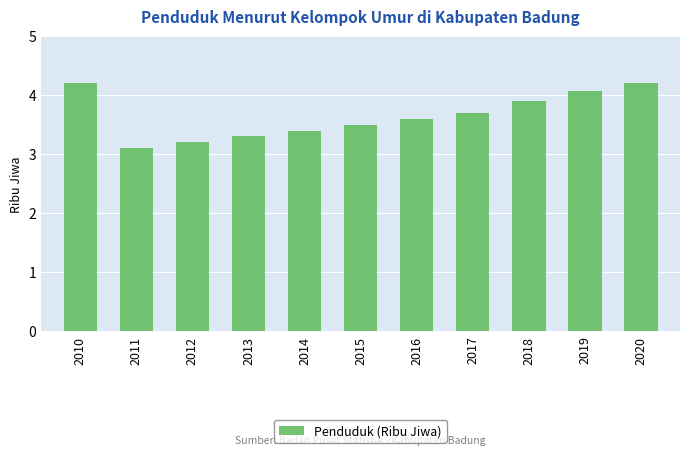

What is the sum of the values at 2012 and 2013?

6.5